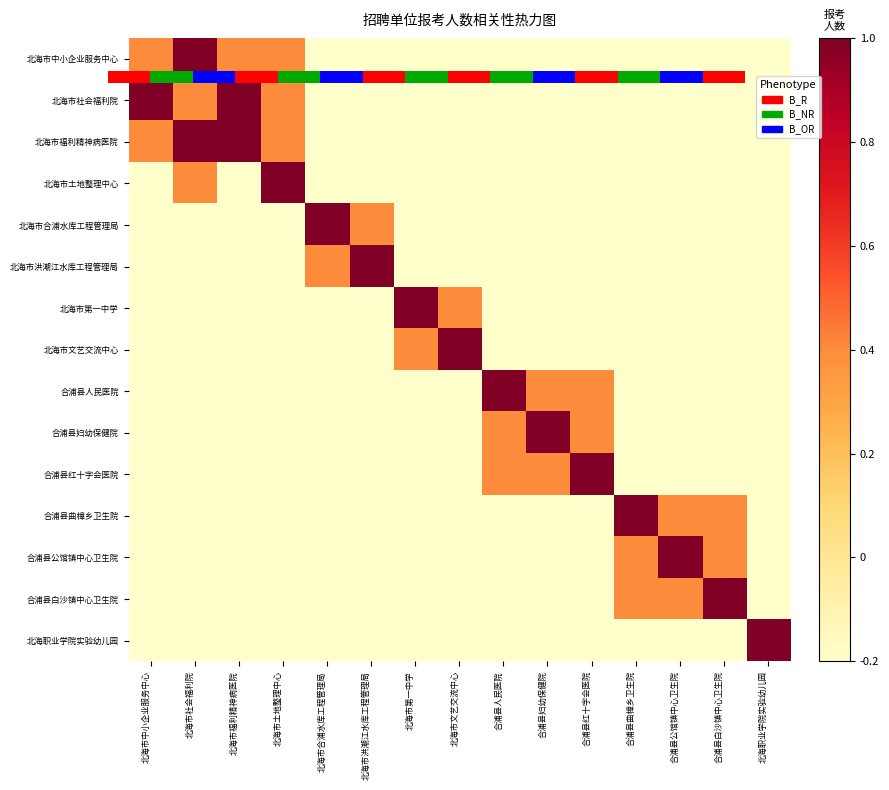

At which category is the sum across all series the highest?

北海市社会福利院